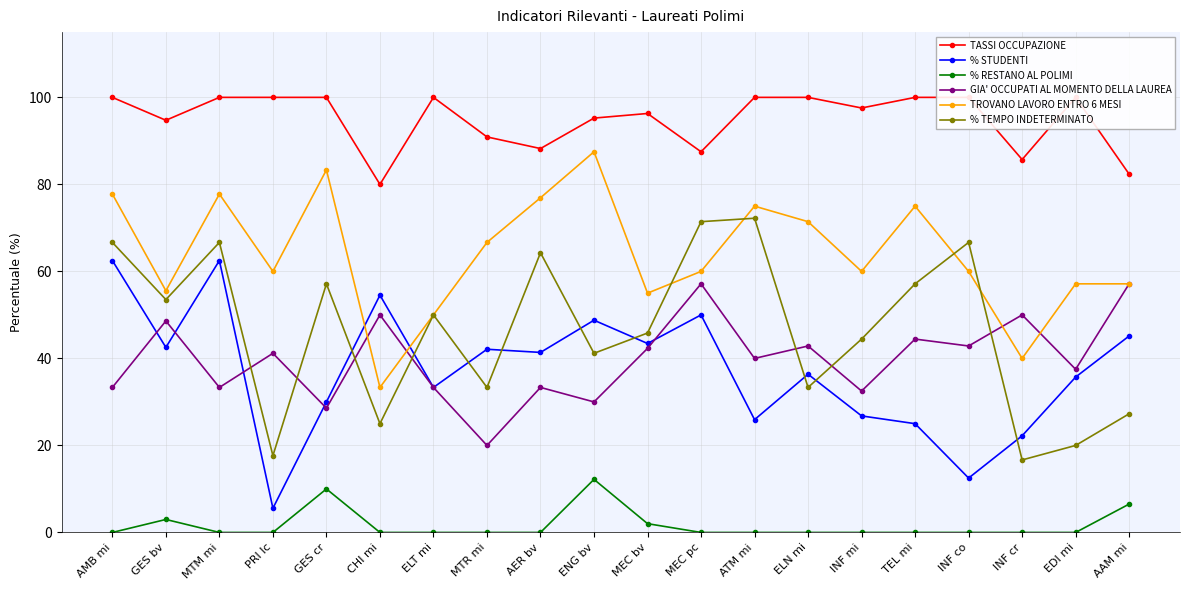

Reading right to left, what are all the values shown in this chart?

TASSI OCCUPAZIONE: 82.4	100.0	85.7	100.0	100.0	97.6	100.0	100.0	87.5	96.3	95.2	88.2	90.9	100.0	80.0	100.0	100.0	100.0	94.7	100.0
% STUDENTI: 45.2	35.7	22.2	12.5	25.0	26.8	36.4	25.9	50.0	43.4	48.8	41.4	42.1	33.3	54.5	30.0	5.6	62.5	42.5	62.5
% RESTANO AL POLIMI: 6.5	0.0	0.0	0.0	0.0	0.0	0.0	0.0	0.0	2.0	12.2	0.0	0.0	0.0	0.0	10.0	0.0	0.0	3.0	0.0
GIA' OCCUPATI AL MOMENTO DELLA LAUREA: 57.1	37.5	50.0	42.9	44.4	32.5	42.9	40.0	57.1	42.3	30.0	33.3	20.0	33.3	50.0	28.6	41.2	33.3	48.6	33.3
TROVANO LAVORO ENTRO 6 MESI: 57.1	57.1	40.0	60.0	75.0	60.0	71.4	75.0	60.0	55.0	87.5	76.9	66.7	50.0	33.3	83.3	60.0	77.8	55.6	77.8
% TEMPO INDETERMINATO: 27.3	20.0	16.7	66.7	57.1	44.4	33.3	72.2	71.4	45.8	41.2	64.3	33.3	50.0	25.0	57.1	17.6	66.7	53.5	66.7